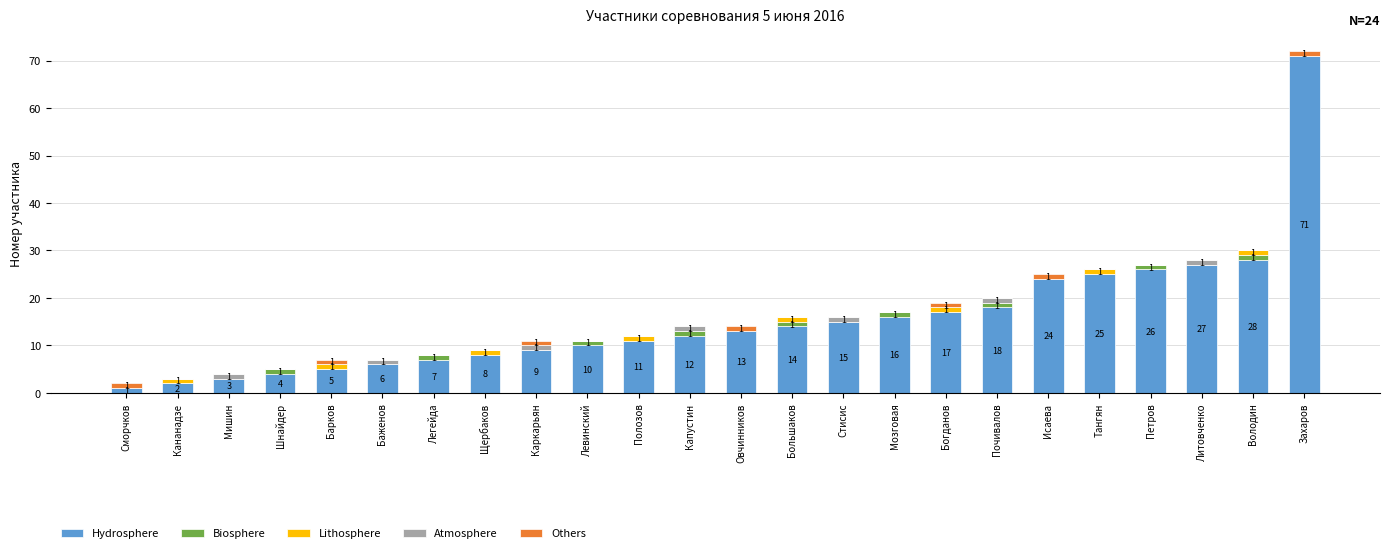

What is the maximum value for Hydrosphere?

71